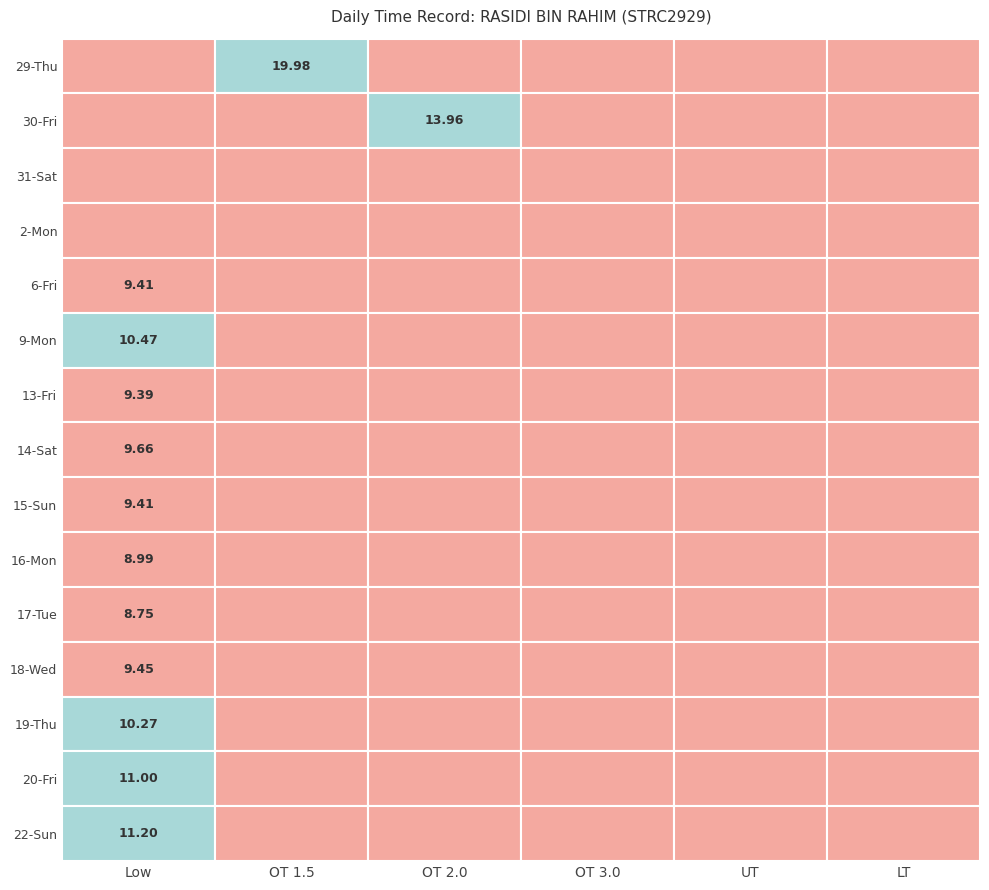

List the series in order of their peak value, highest first.

29-Thu, 30-Fri, 22-Sun, 20-Fri, 9-Mon, 19-Thu, 14-Sat, 18-Wed, 6-Fri, 15-Sun, 13-Fri, 16-Mon, 17-Tue, 31-Sat, 2-Mon